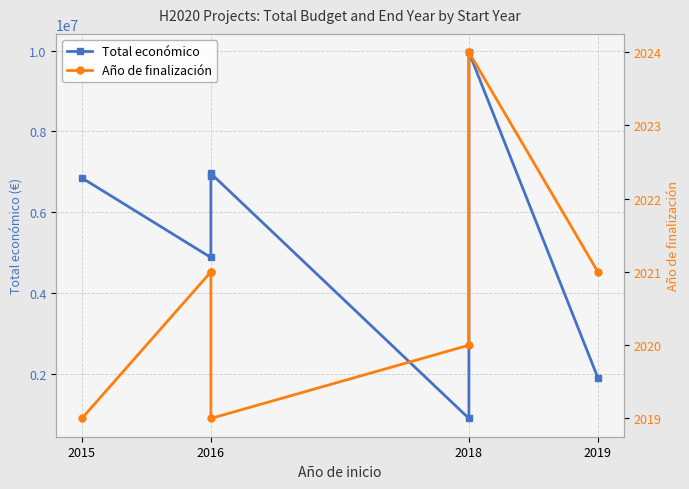

True or false: Total económico and Año de finalización cross at least once.

False